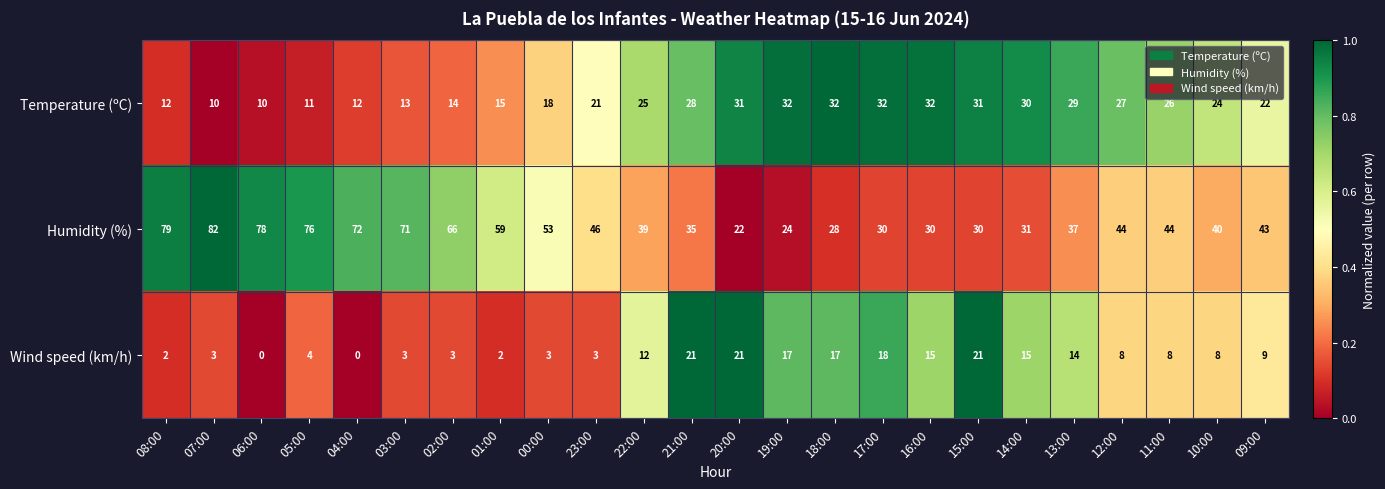

At which category is the sum across all series the highest?

07:00